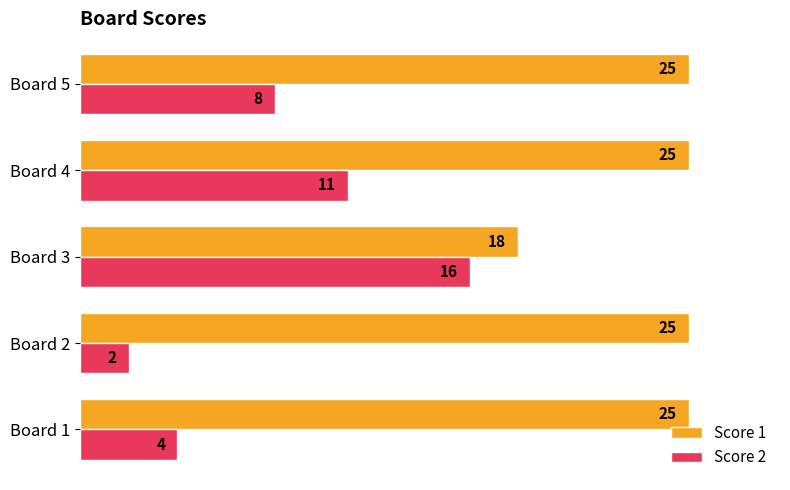

Which series has the widest spread of values?

Score 2